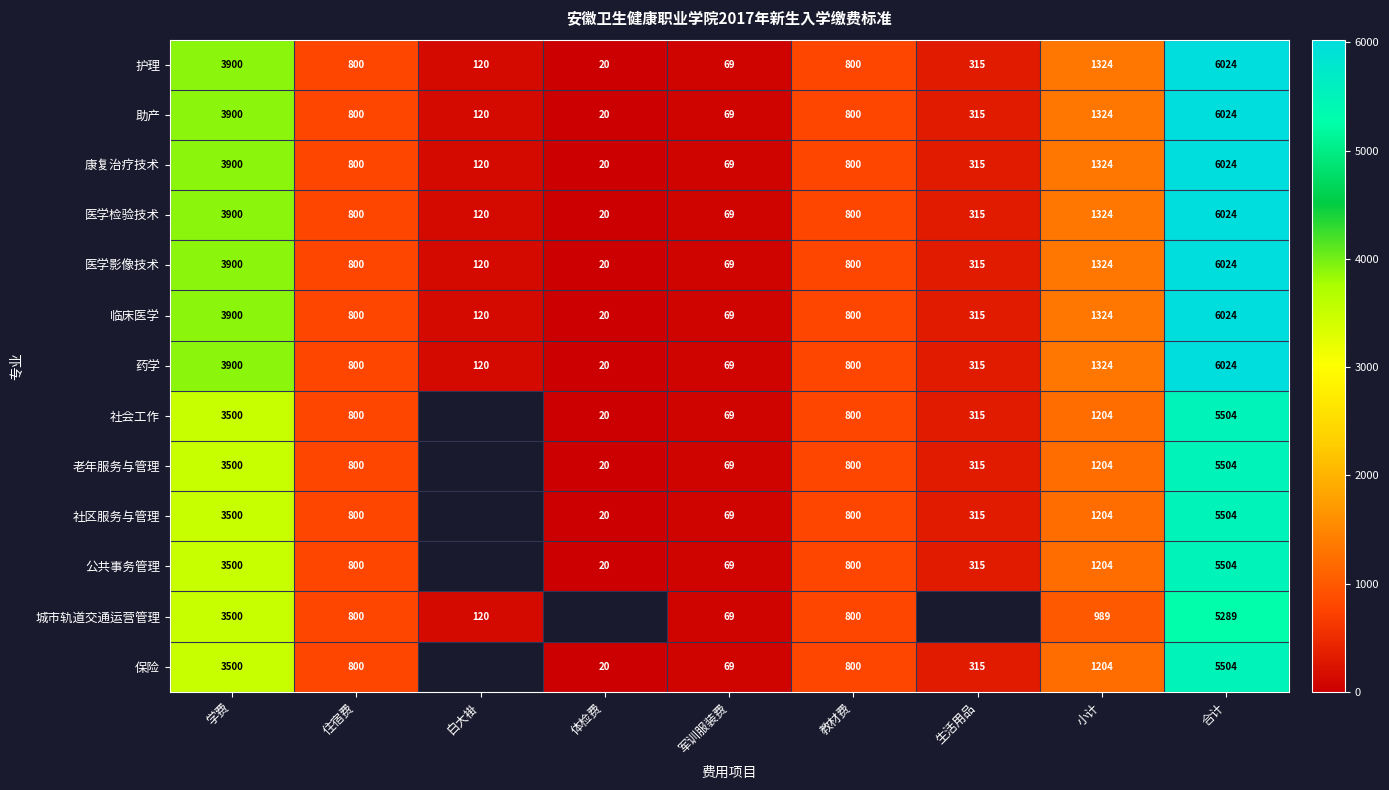

The 护理 series shows 850 at 学费. True or false?

False